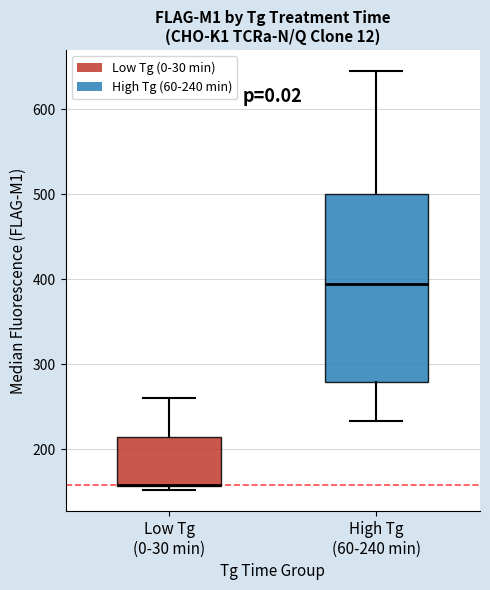

Reading left to right, read every box against the y-axis: the position of its median line, the range the box covers, and the ends of its whiskers. The values are not printed on the chart, so give them approximately, as read against the axis.

Low Tg (0-30 min): median 160 (drawn on the box's lower edge), box 160 to 210, whiskers 150 to 260
High Tg (60-240 min): median 400, box 280 to 500, whiskers 230 to 650